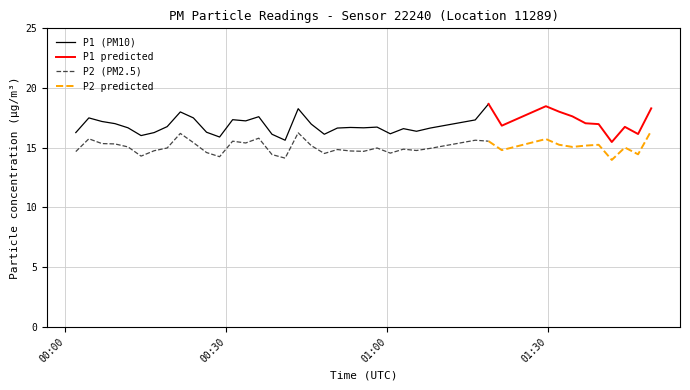

At how many categories does at least one series exceed 16?

37